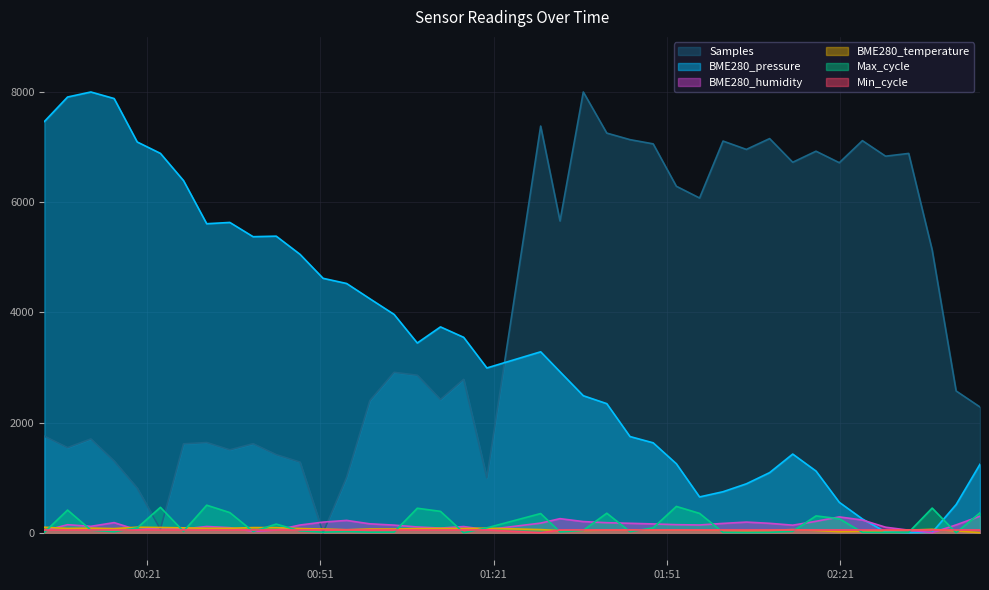

What is the label of the 36th point from the right?

2022/06/19 00:19:16